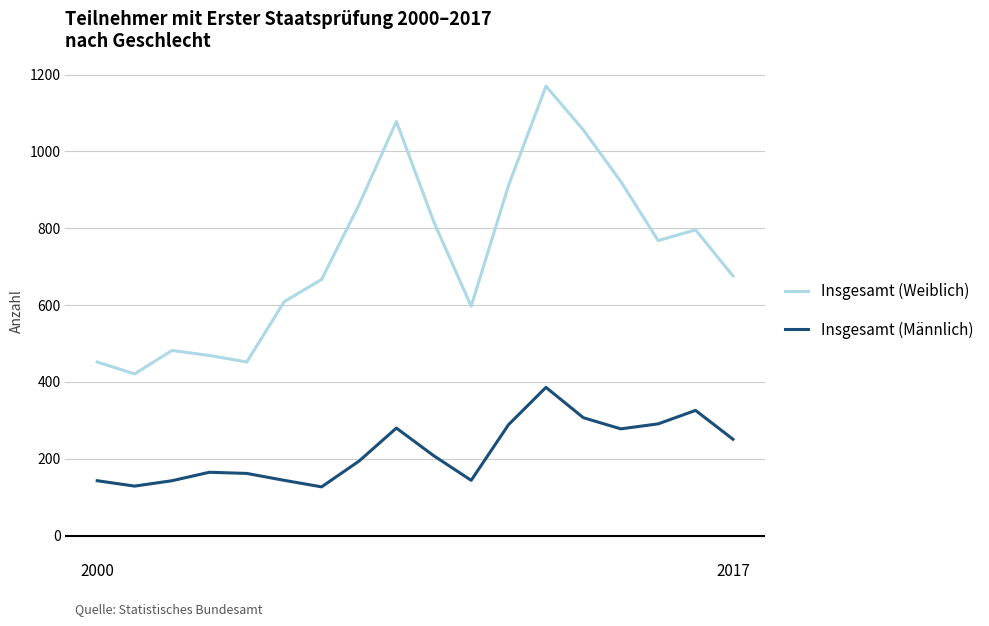

What is the difference between the maximum and minimum values in the Insgesamt (Männlich) series?

259